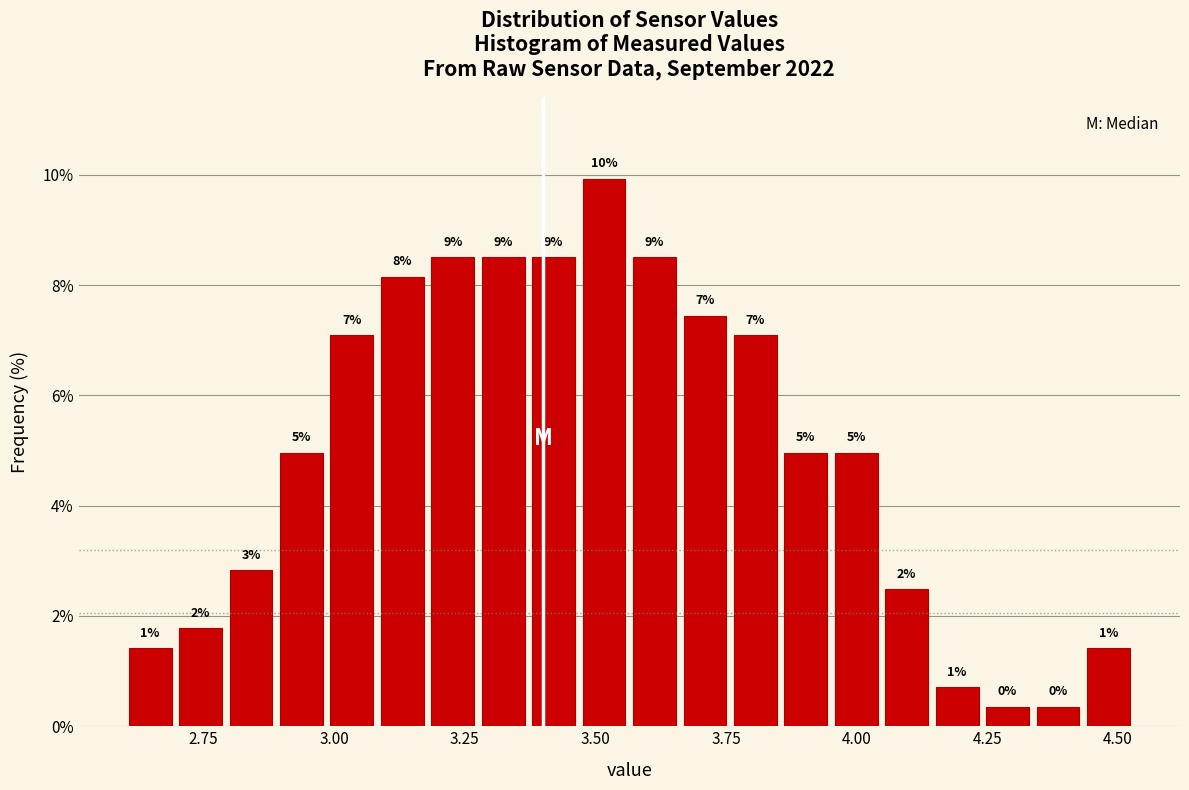

Around what value on the x-axis is the tallest bar? Give the approximate position of its centre, as read against the axis.

3.50